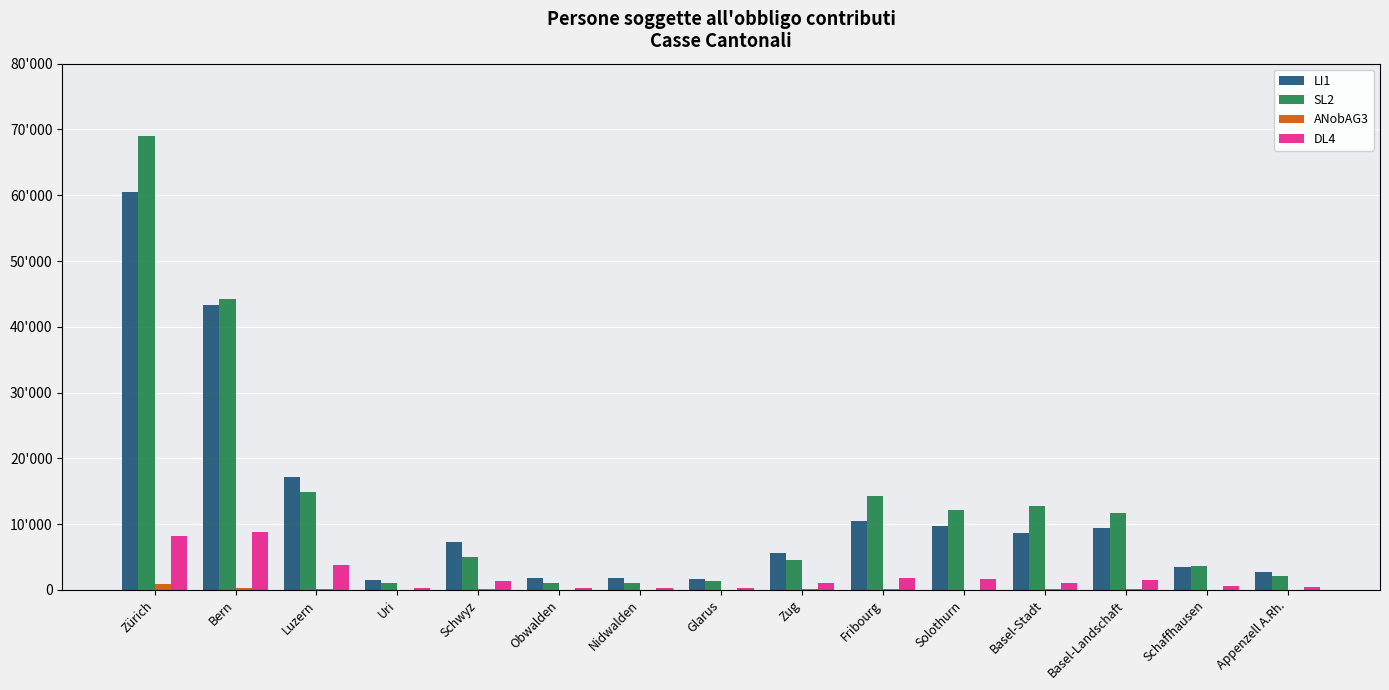

What are all the series names shown in the legend?

LI1, SL2, ANobAG3, DL4